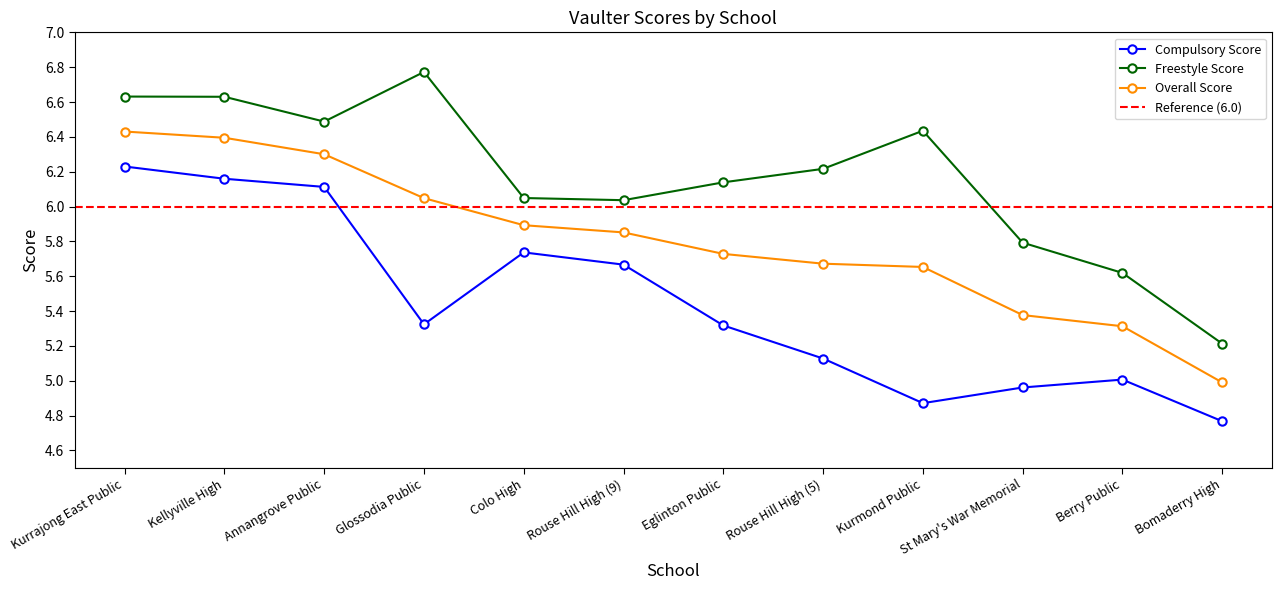

Between Kurrajong East Public and Kurmond Public, which series saw the biggest shift?

Compulsory Score